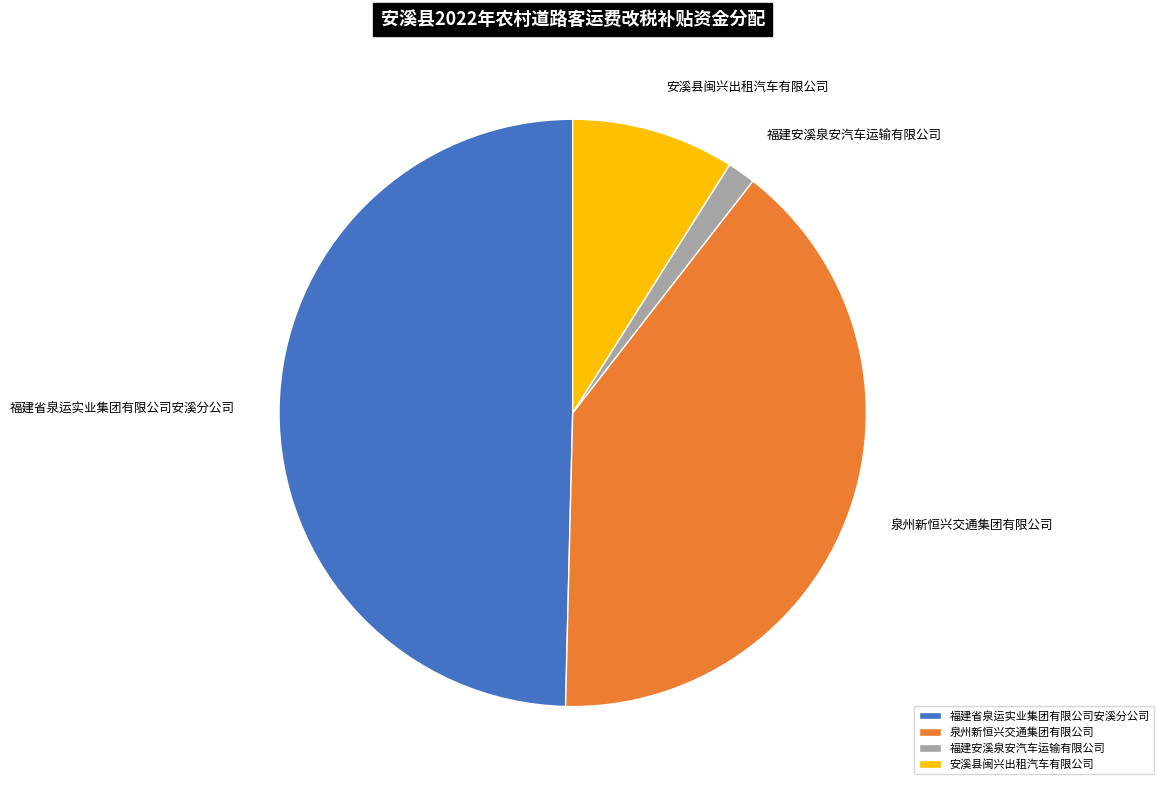

Is the sum of 泉州新恒兴交通集团有限公司 and 福建省泉运实业集团有限公司安溪分公司 greater than half?

Yes